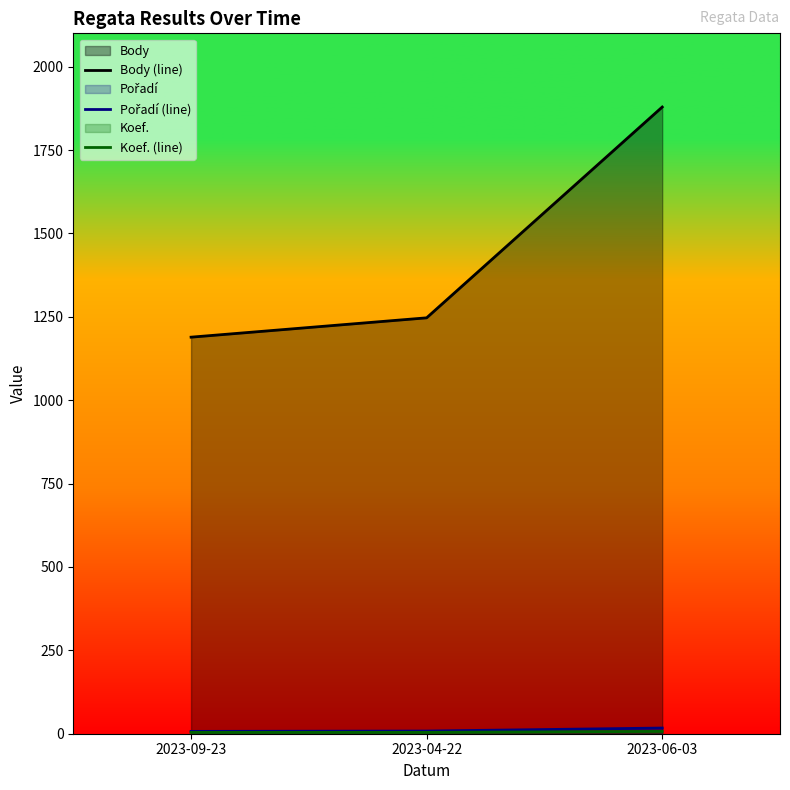

What position from the left is 2023-09-23?

1